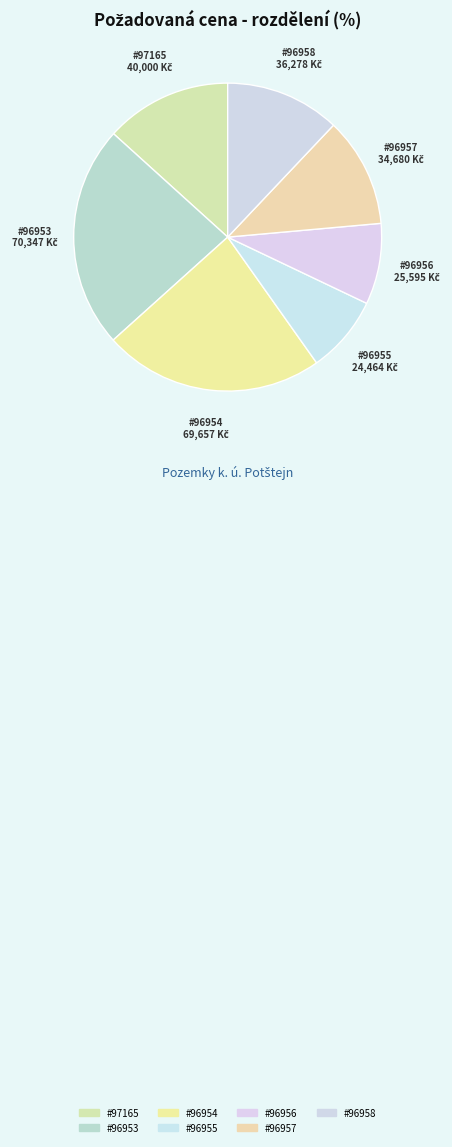

To the nearest percent, what is the difference between the largest and smallest slice percentages?

15%